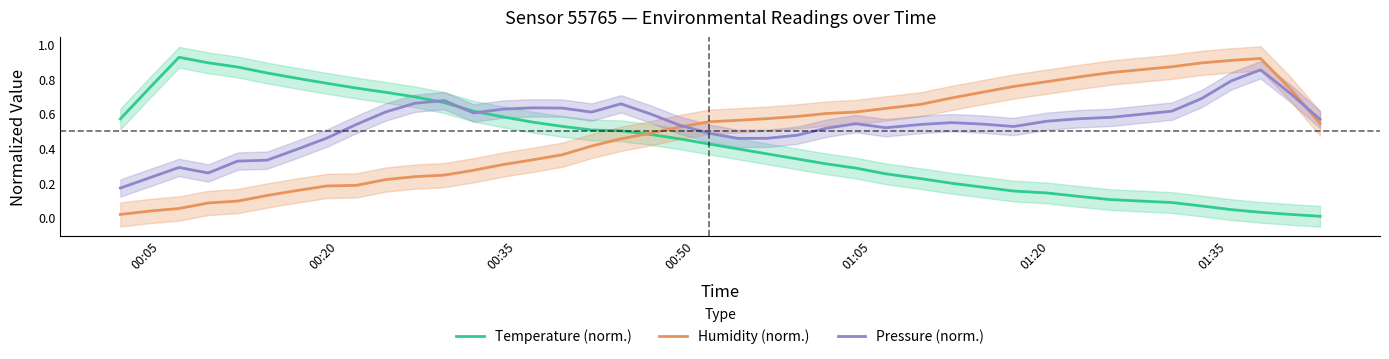

Count the Pressure (norm.) values in the range 0 to 1.

40